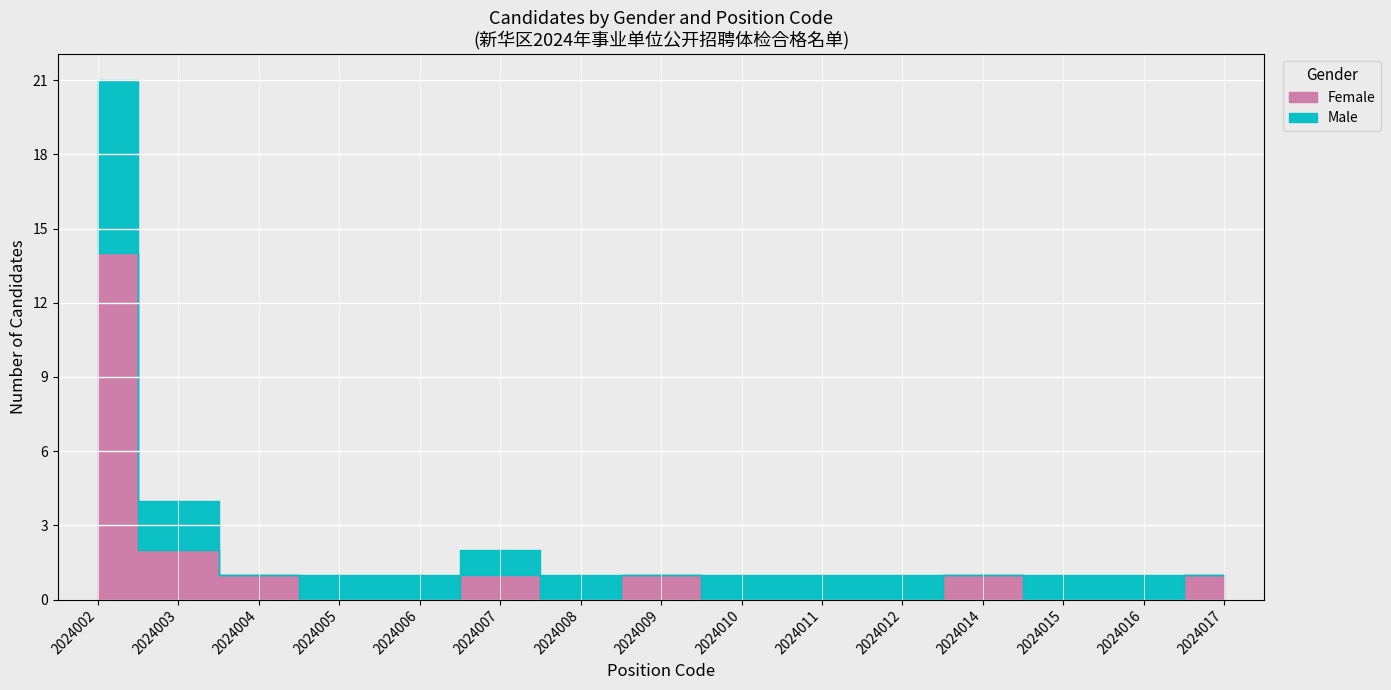

At which category is the sum across all series the highest?

2024002